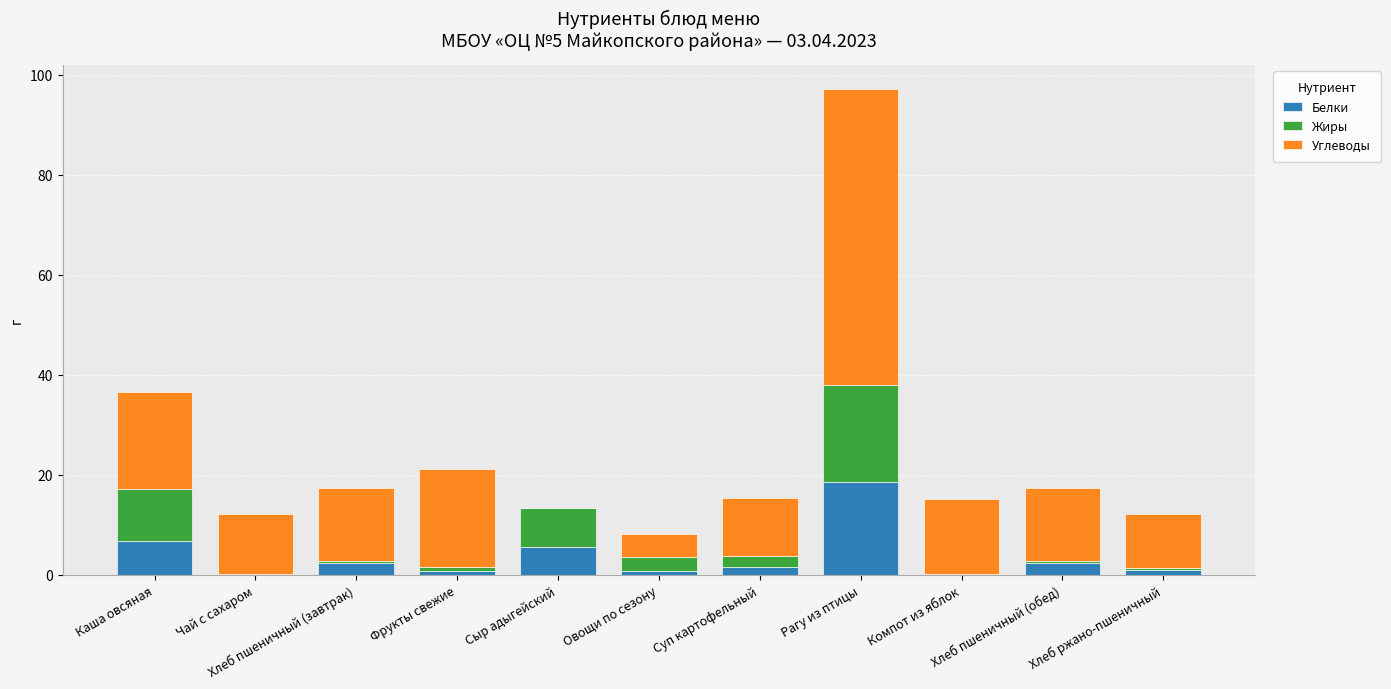

What is the maximum value for Белки?

18.6